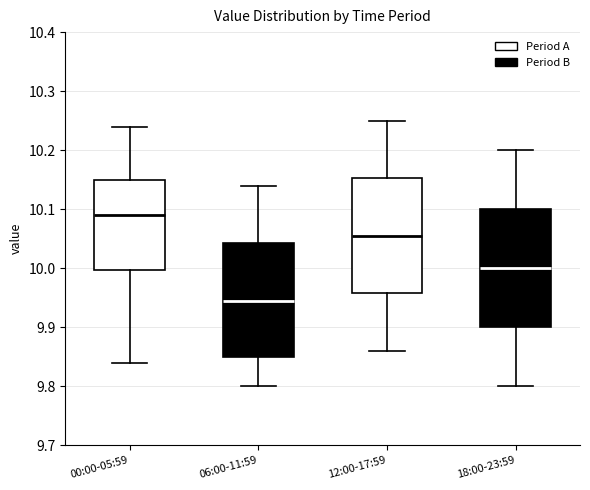

Which box's median line is the lowest?

06:00-11:59